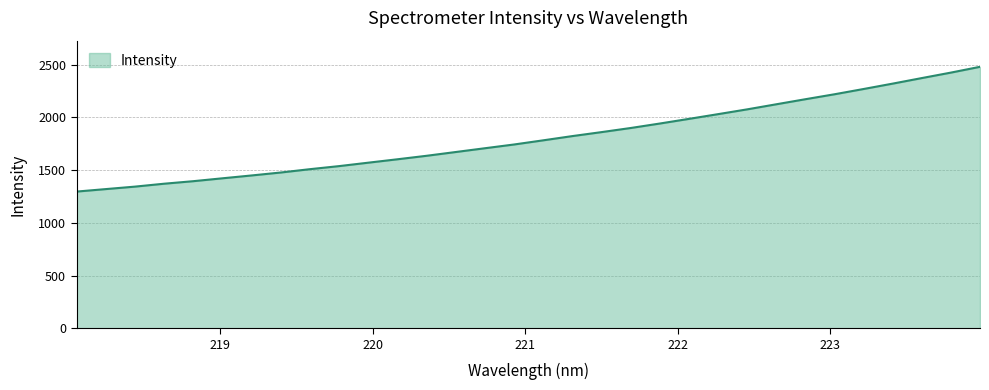

What is the difference between the maximum and minimum values?

1183.0